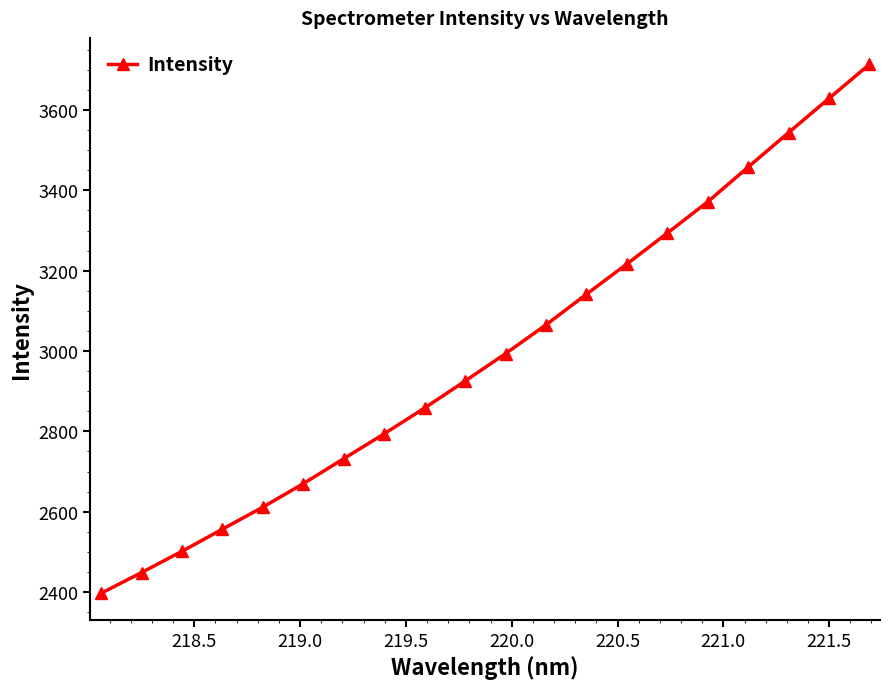

How many categories are shown in the chart?

20